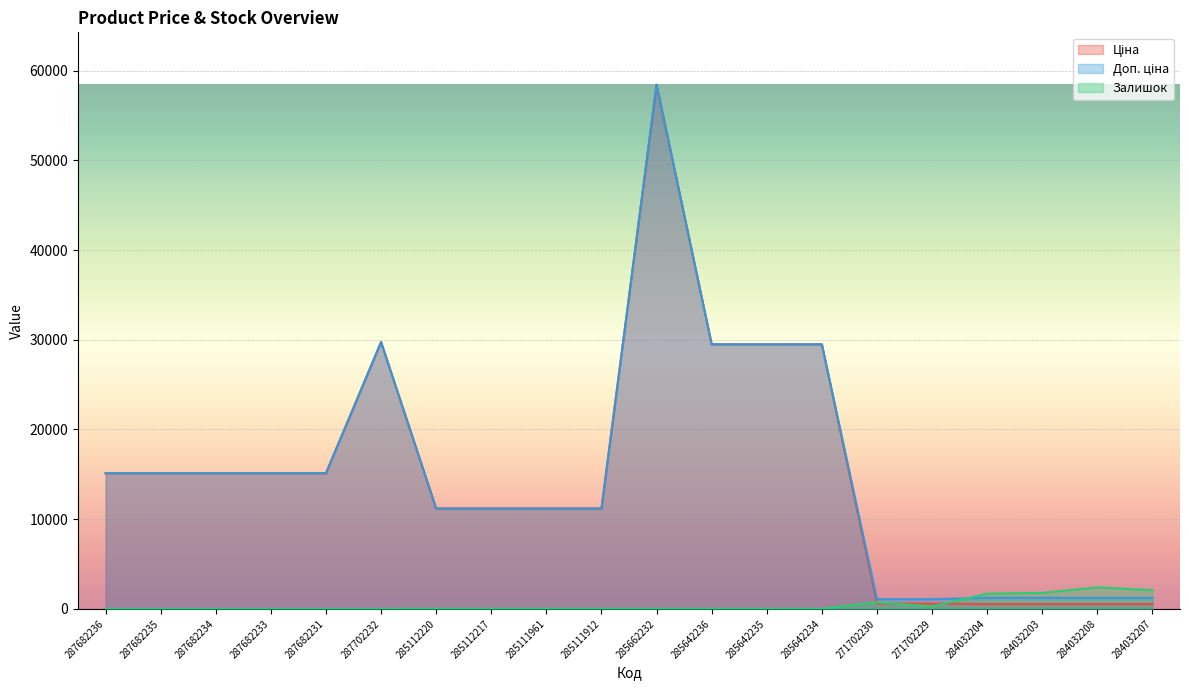

Rank the categories by Залишок value from highest to lowest.

284032208, 284032207, 284032203, 284032204, 271702230, 271702229, 285112220, 285112217, 285111961, 285111912, 285662232, 285642235, 285642236, 285642234, 287682236, 287682235, 287682234, 287682233, 287682231, 287702232